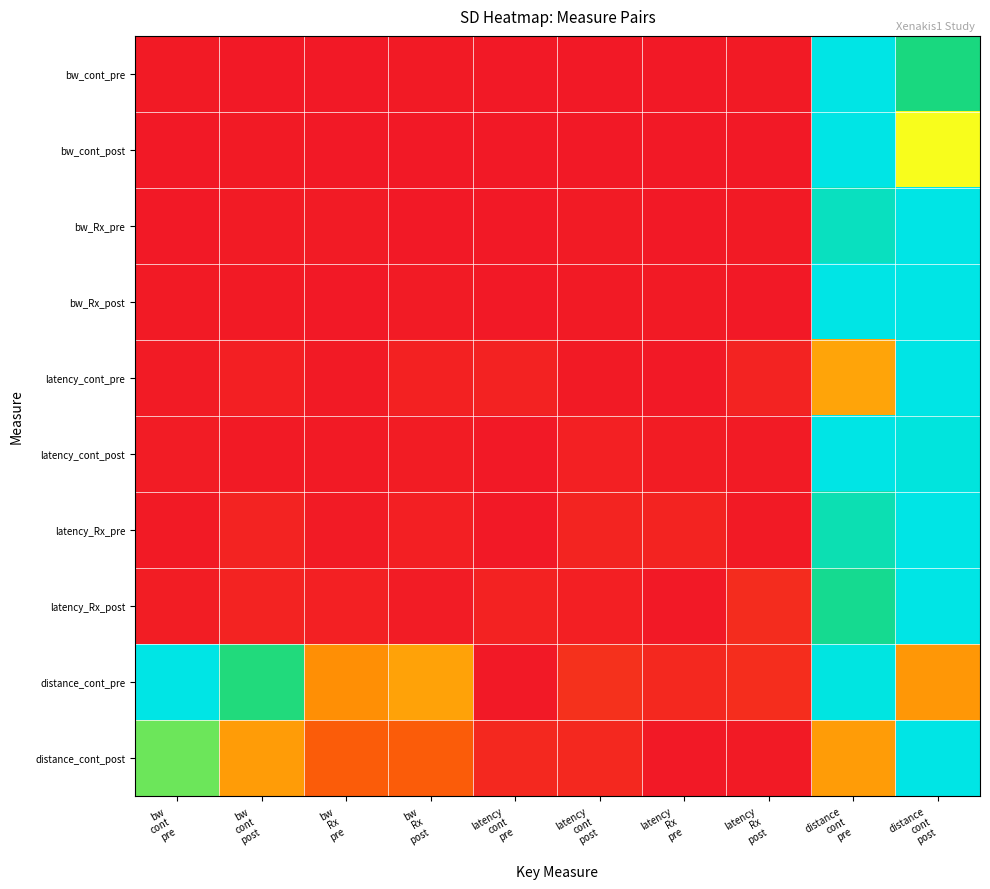

Reading left to right, extract all data points from this chart.

bw_cont_pre: bw
cont
pre=0.0	bw
cont
post=0.0	bw
Rx
pre=0.0	bw
Rx
post=0.0	latency
cont
pre=0.0	latency
cont
post=0.0	latency
Rx
pre=0.0	latency
Rx
post=0.0	distance
cont
pre=1.0	distance
cont
post=0.7
bw_cont_post: bw
cont
pre=0.0	bw
cont
post=0.0	bw
Rx
pre=0.0	bw
Rx
post=0.0	latency
cont
pre=0.0	latency
cont
post=0.0	latency
Rx
pre=0.0	latency
Rx
post=0.0	distance
cont
pre=1.0	distance
cont
post=0.5
bw_Rx_pre: bw
cont
pre=0.0	bw
cont
post=0.0	bw
Rx
pre=0.0	bw
Rx
post=0.0	latency
cont
pre=0.0	latency
cont
post=0.0	latency
Rx
pre=0.0	latency
Rx
post=0.0	distance
cont
pre=0.9	distance
cont
post=1.0
bw_Rx_post: bw
cont
pre=0.0	bw
cont
post=0.0	bw
Rx
pre=0.0	bw
Rx
post=0.0	latency
cont
pre=0.0	latency
cont
post=0.0	latency
Rx
pre=0.0	latency
Rx
post=0.0	distance
cont
pre=1.0	distance
cont
post=1.0
latency_cont_pre: bw
cont
pre=0.0	bw
cont
post=0.0	bw
Rx
pre=0.0	bw
Rx
post=0.0	latency
cont
pre=0.0	latency
cont
post=0.0	latency
Rx
pre=0.0	latency
Rx
post=0.0	distance
cont
pre=0.3	distance
cont
post=1.0
latency_cont_post: bw
cont
pre=0.0	bw
cont
post=0.0	bw
Rx
pre=0.0	bw
Rx
post=0.0	latency
cont
pre=0.0	latency
cont
post=0.0	latency
Rx
pre=0.0	latency
Rx
post=0.0	distance
cont
pre=1.0	distance
cont
post=1.0
latency_Rx_pre: bw
cont
pre=0.0	bw
cont
post=0.0	bw
Rx
pre=0.0	bw
Rx
post=0.0	latency
cont
pre=0.0	latency
cont
post=0.0	latency
Rx
pre=0.0	latency
Rx
post=0.0	distance
cont
pre=0.9	distance
cont
post=1.0
latency_Rx_post: bw
cont
pre=0.0	bw
cont
post=0.0	bw
Rx
pre=0.0	bw
Rx
post=0.0	latency
cont
pre=0.0	latency
cont
post=0.0	latency
Rx
pre=0.0	latency
Rx
post=0.1	distance
cont
pre=0.8	distance
cont
post=1.0
distance_cont_pre: bw
cont
pre=1.0	bw
cont
post=0.7	bw
Rx
pre=0.3	bw
Rx
post=0.3	latency
cont
pre=0.0	latency
cont
post=0.1	latency
Rx
pre=0.0	latency
Rx
post=0.1	distance
cont
pre=1.0	distance
cont
post=0.3
distance_cont_post: bw
cont
pre=0.7	bw
cont
post=0.3	bw
Rx
pre=0.2	bw
Rx
post=0.2	latency
cont
pre=0.0	latency
cont
post=0.0	latency
Rx
pre=0.0	latency
Rx
post=0.0	distance
cont
pre=0.3	distance
cont
post=1.0